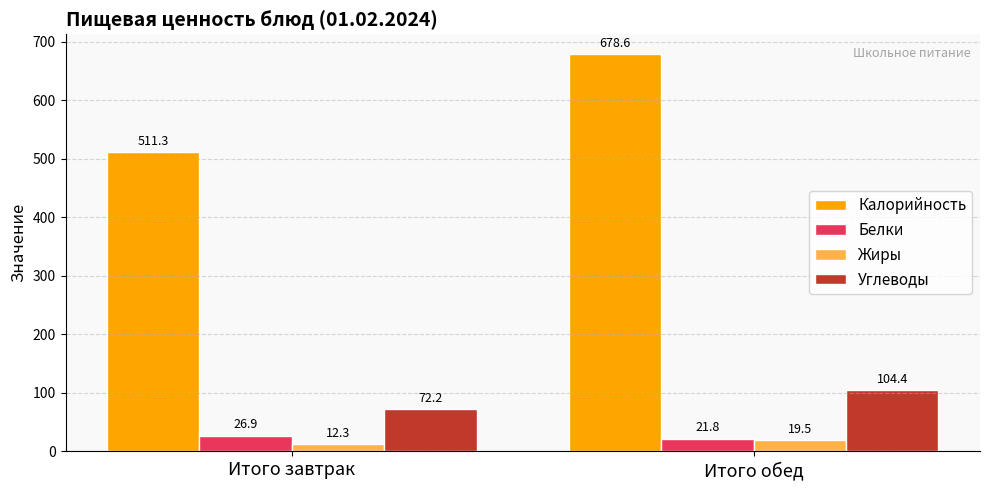

What is the sum of the Углеводы values at Итого завтрак and Итого обед?

176.6